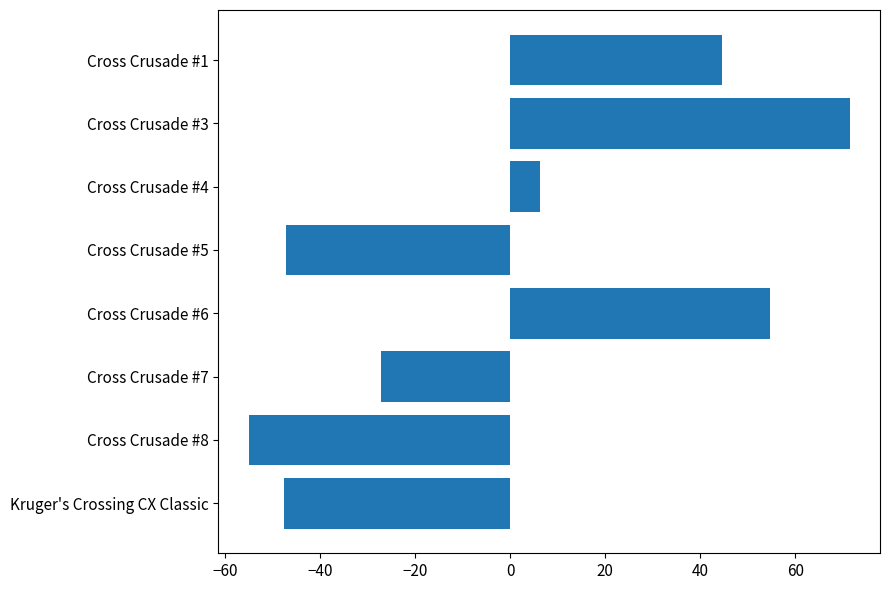

Does the chart contain stacked bars?

No